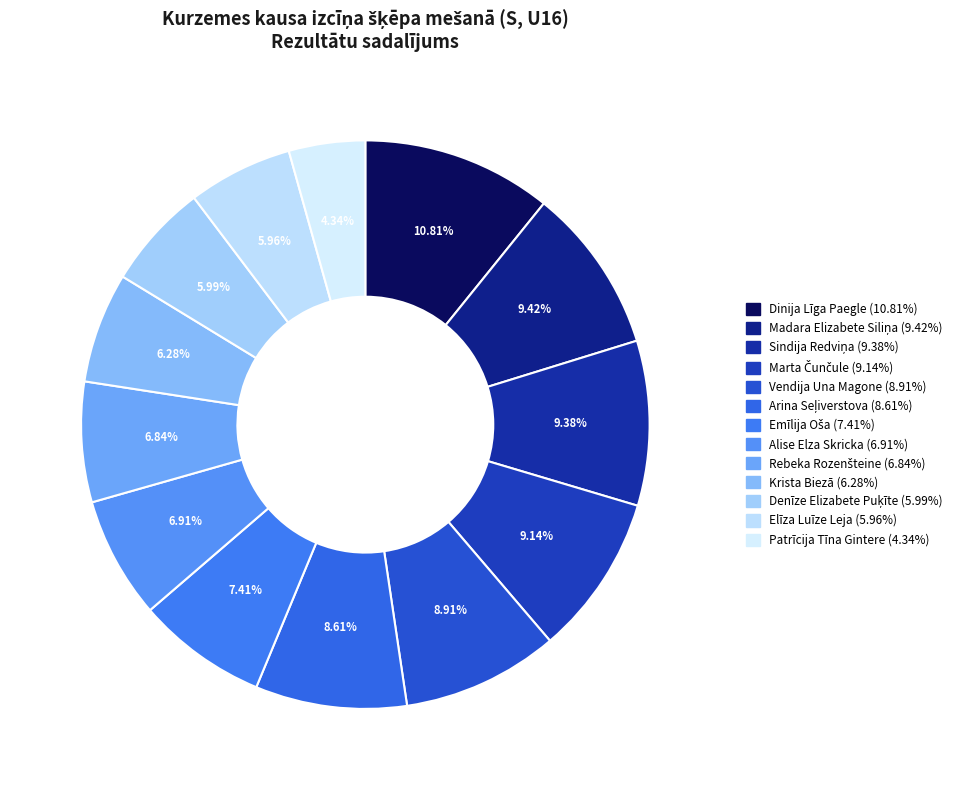

Which has a higher value, Arina Seļiverstova or Denīze Elizabete Puķīte?

Arina Seļiverstova